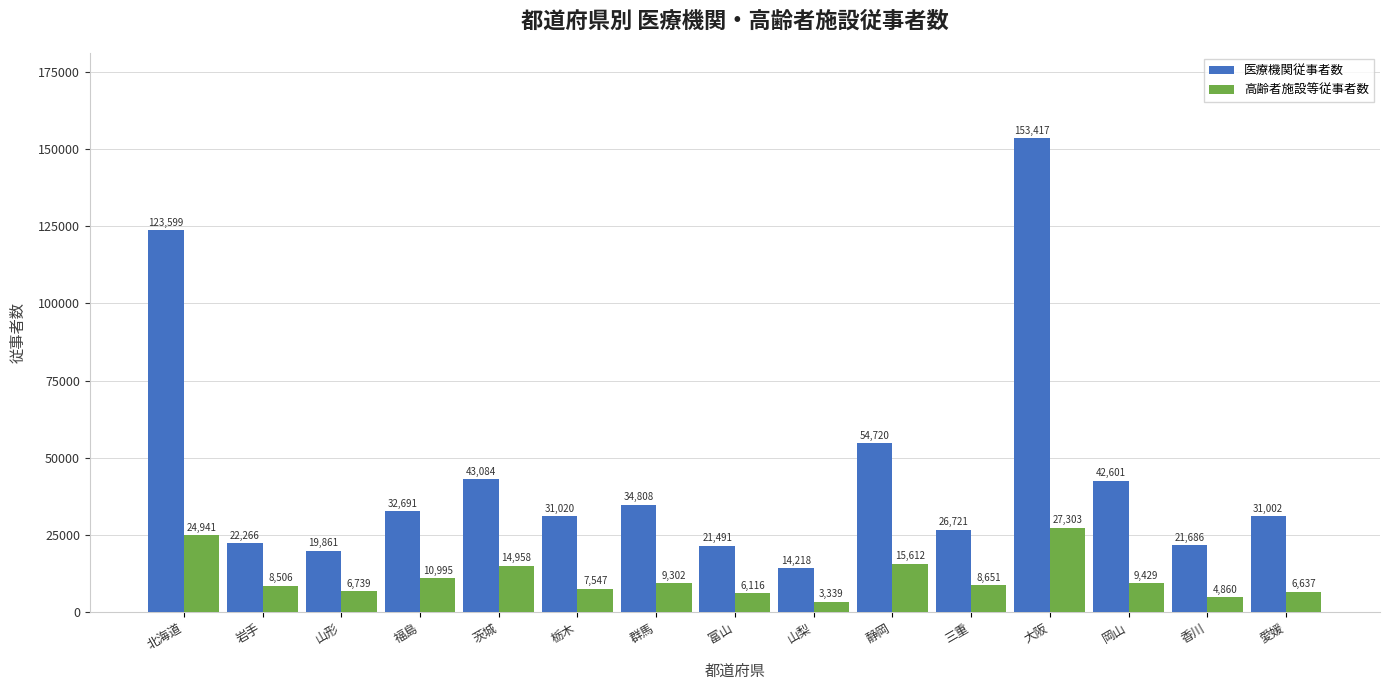

What is the approximate value of 医療機関従事者数 at 福島?

32691.4